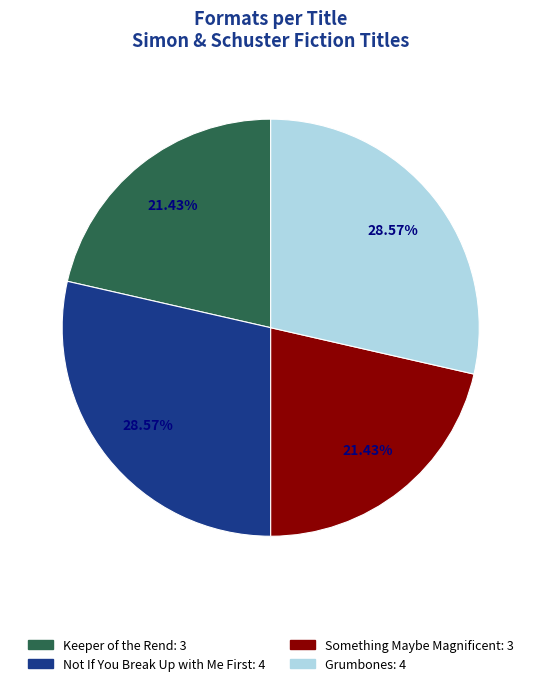

To the nearest percent, what portion does Grumbones represent?

29%